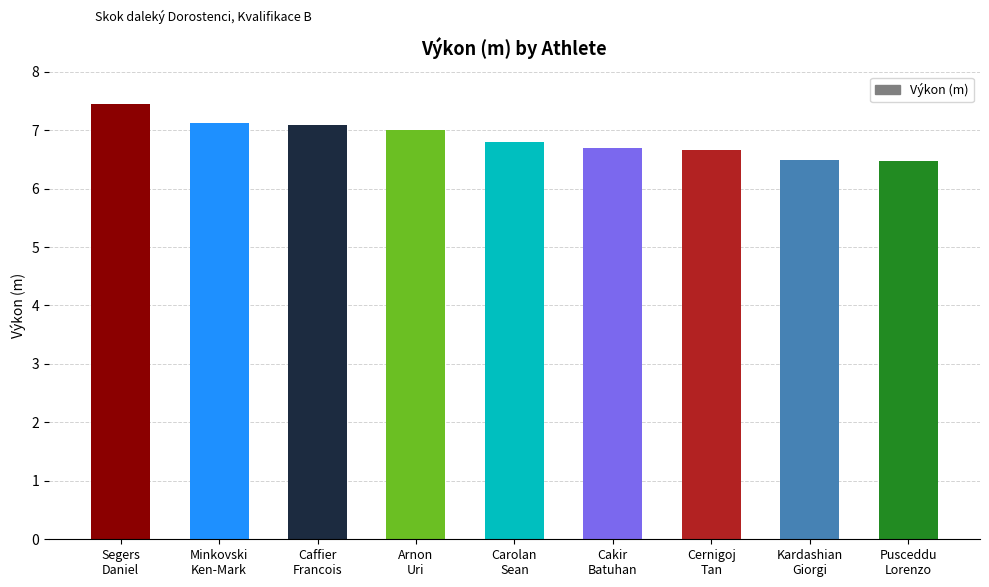

What is the label of the 9th bar from the left?

Pusceddu
Lorenzo